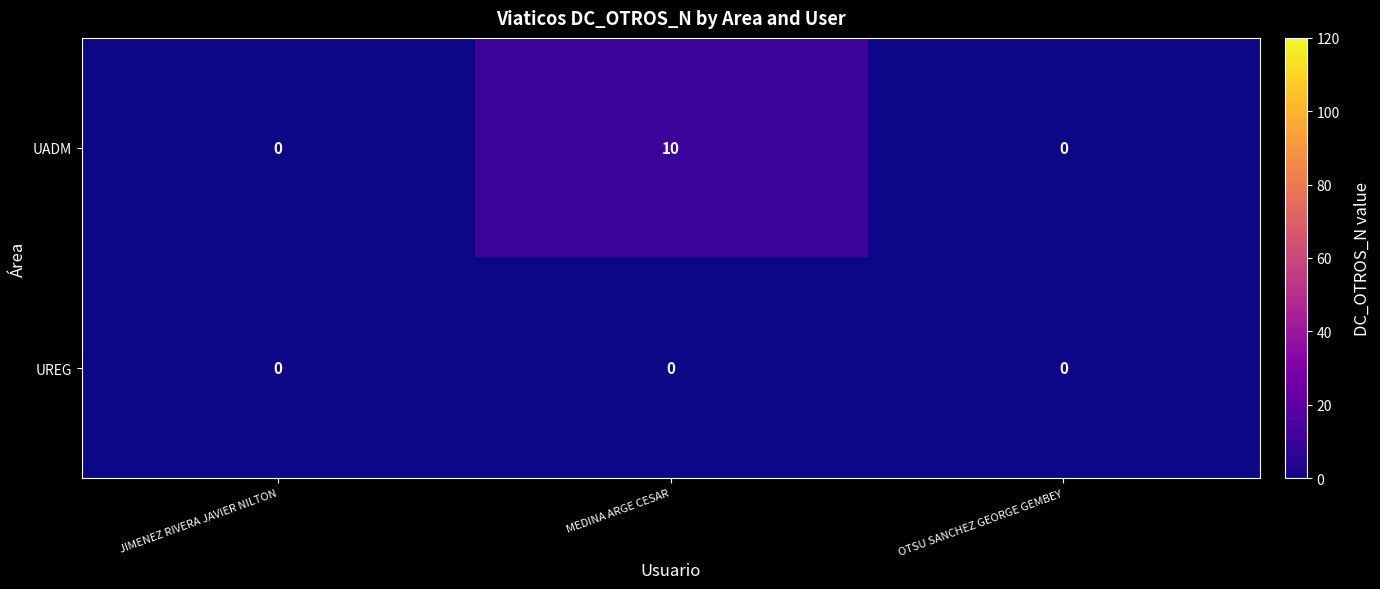

What is the maximum value shown in the chart?

10